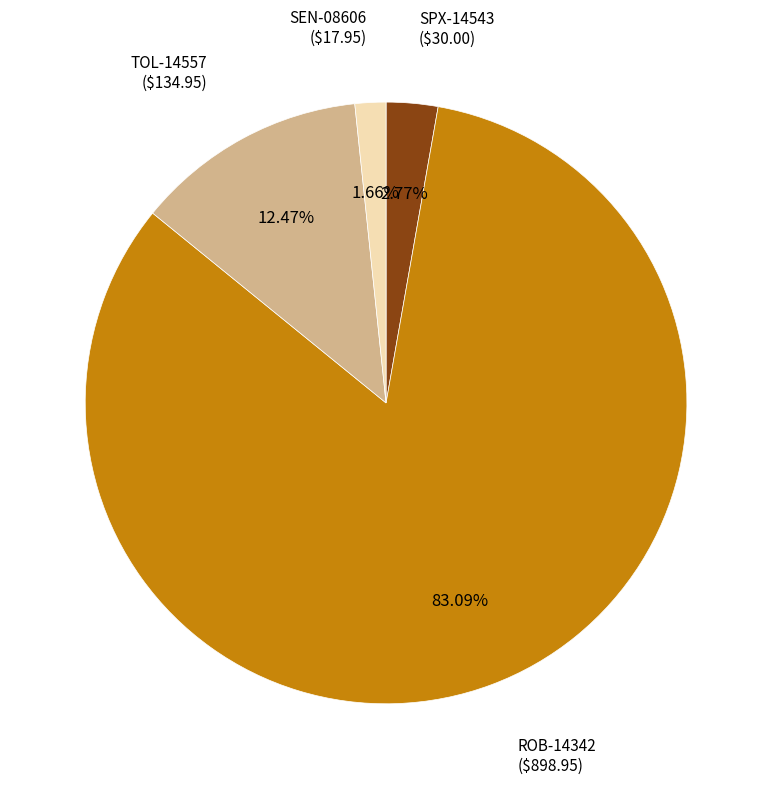

How many slices are in this pie chart?

4